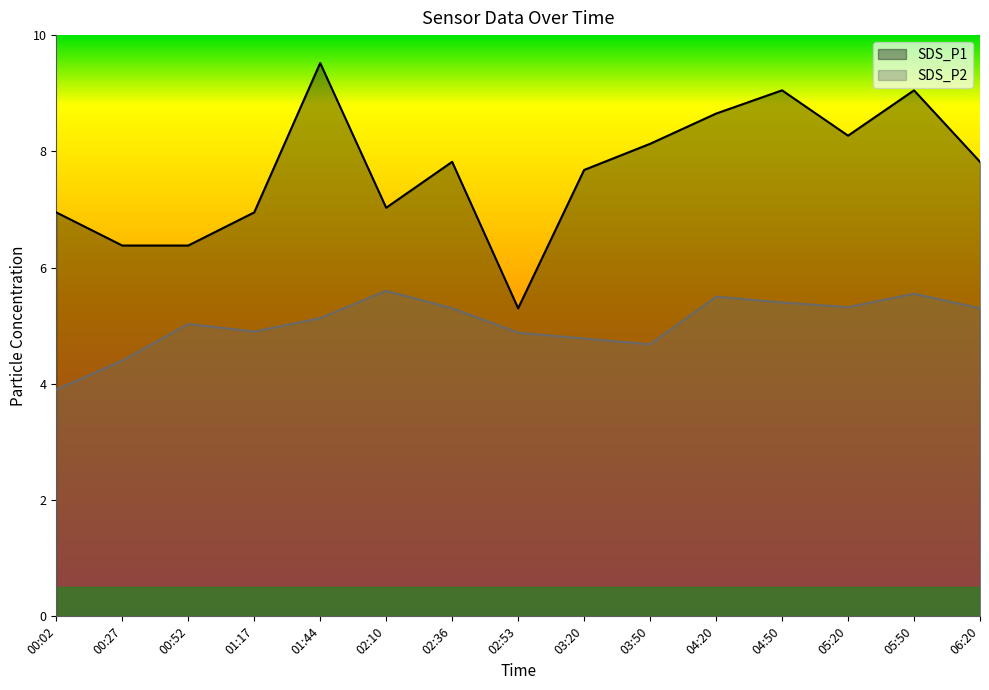

List the series in order of their overall mean, highest first.

SDS_P1, SDS_P2